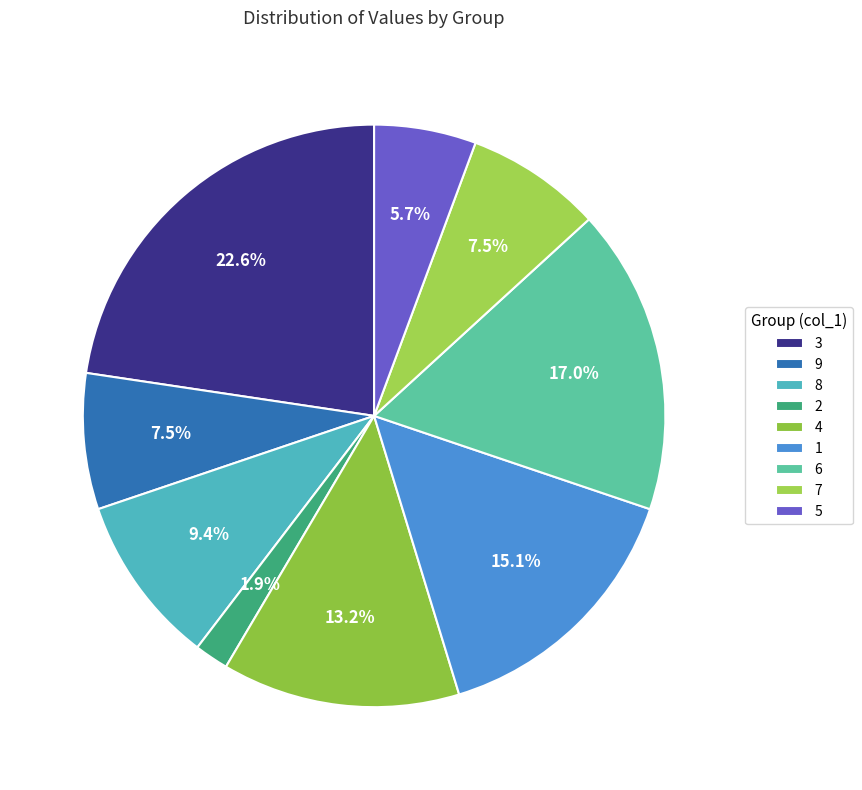

Which category has the biggest portion of the pie?

3